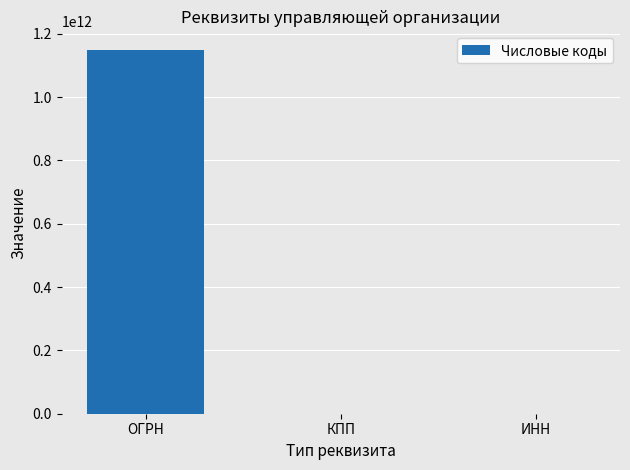

Approximately how many times larger is the value at ОГРН compared to КПП?

21149.3